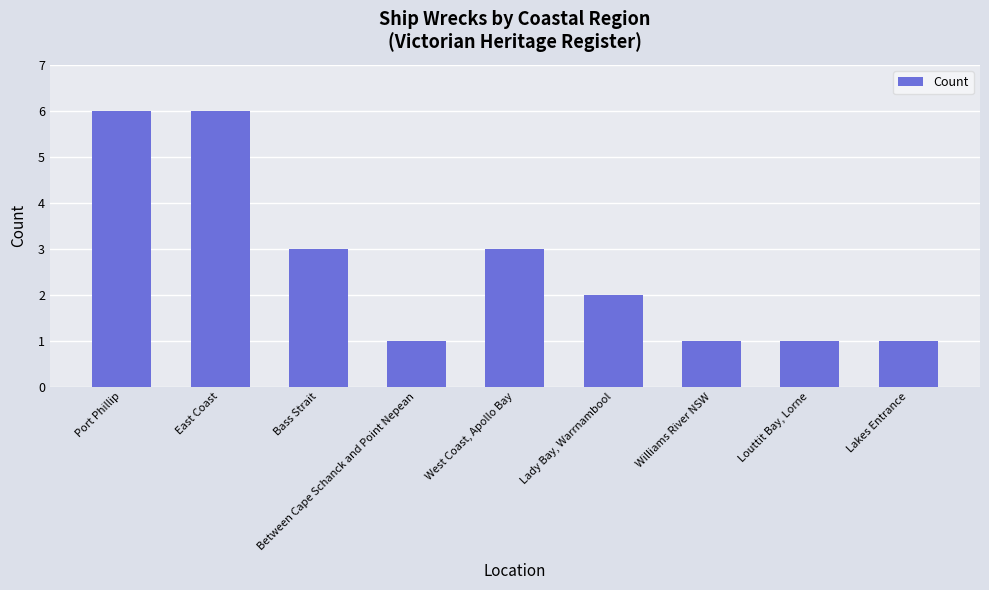

What is the difference between the maximum and minimum values?

5